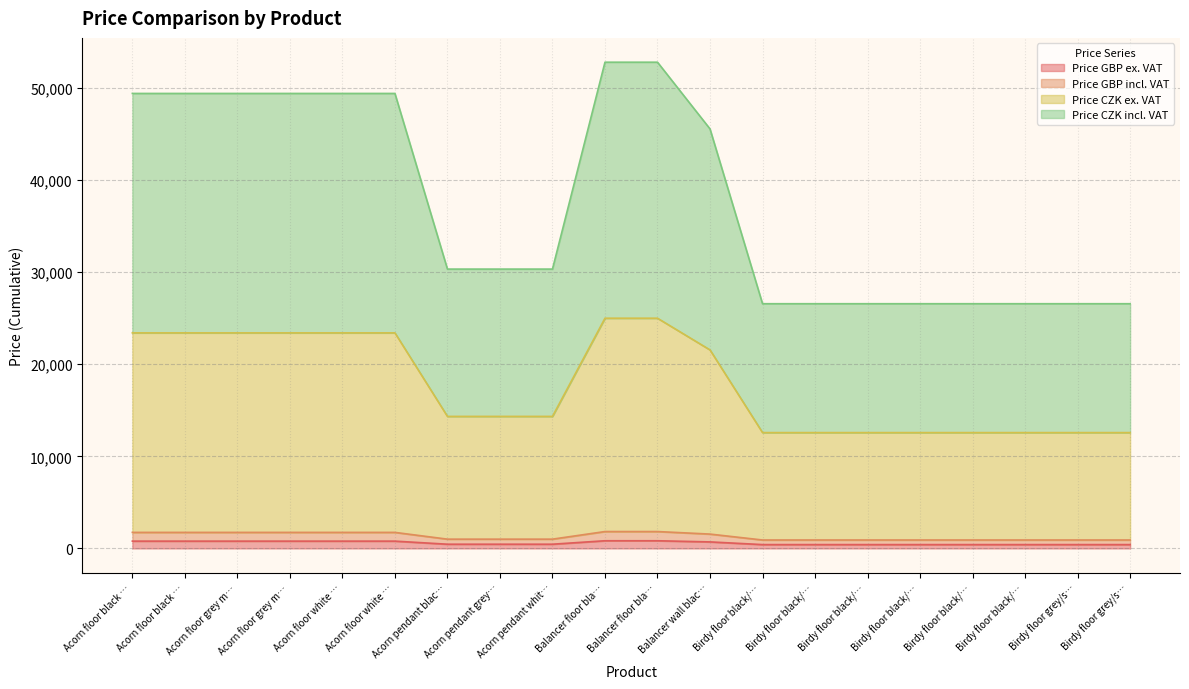

At which label is Price GBP incl. VAT closest to 1373?

Balancer wall blac…